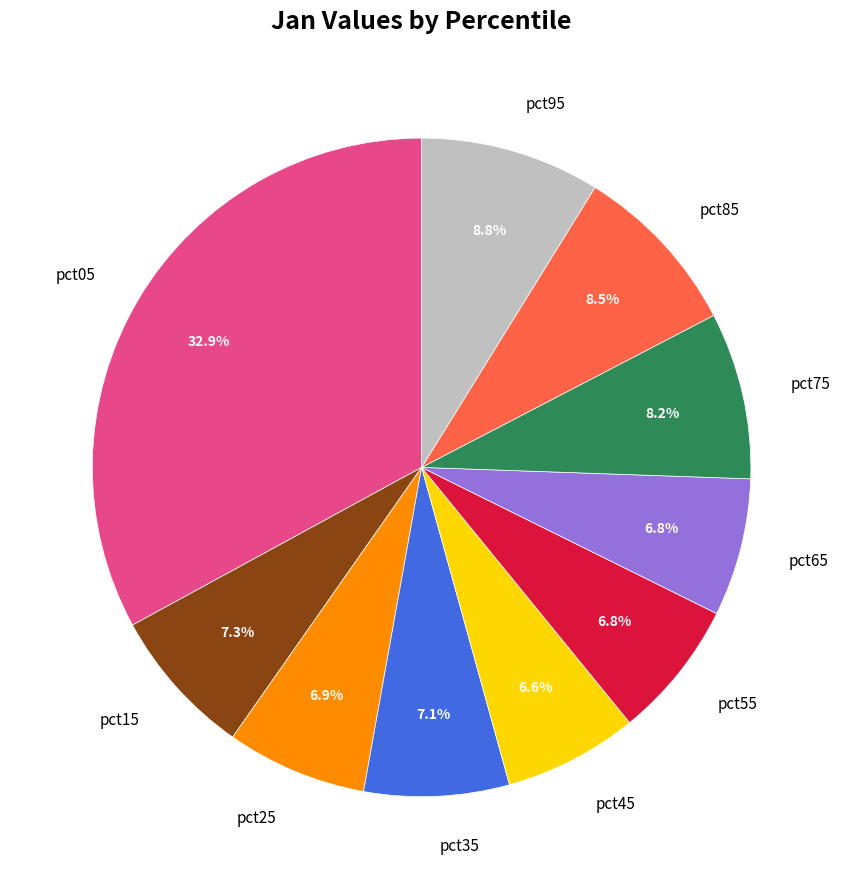

Does pct85 represent more than half of the total?

No